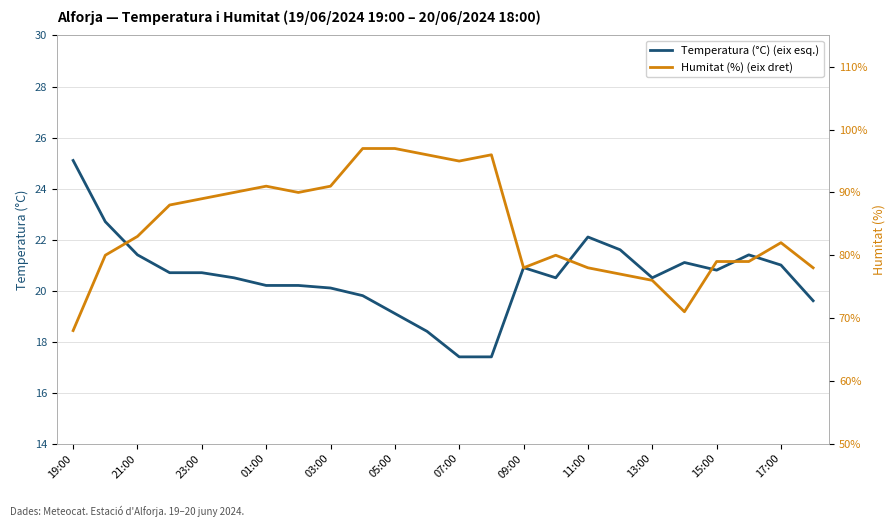

The Temperatura (°C) (eix esq.) series shows 25.1 at 19:00. True or false?

True